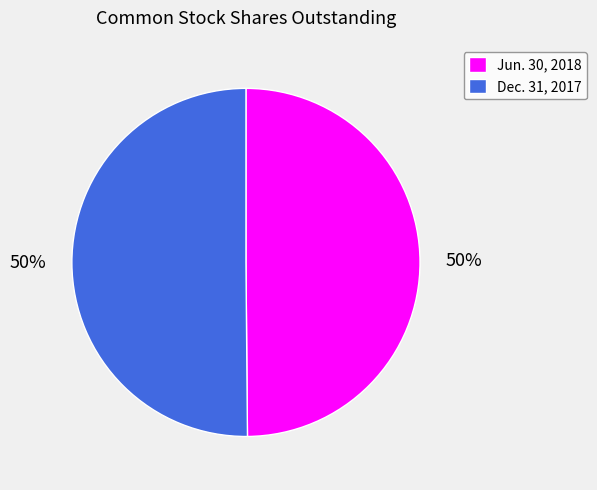

The Jun. 30, 2018 slice represents 50% of the pie. True or false?

True